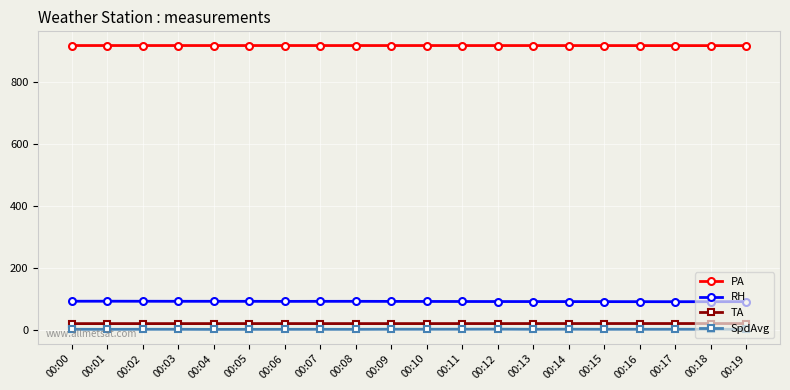

How many lines are shown in the chart?

4